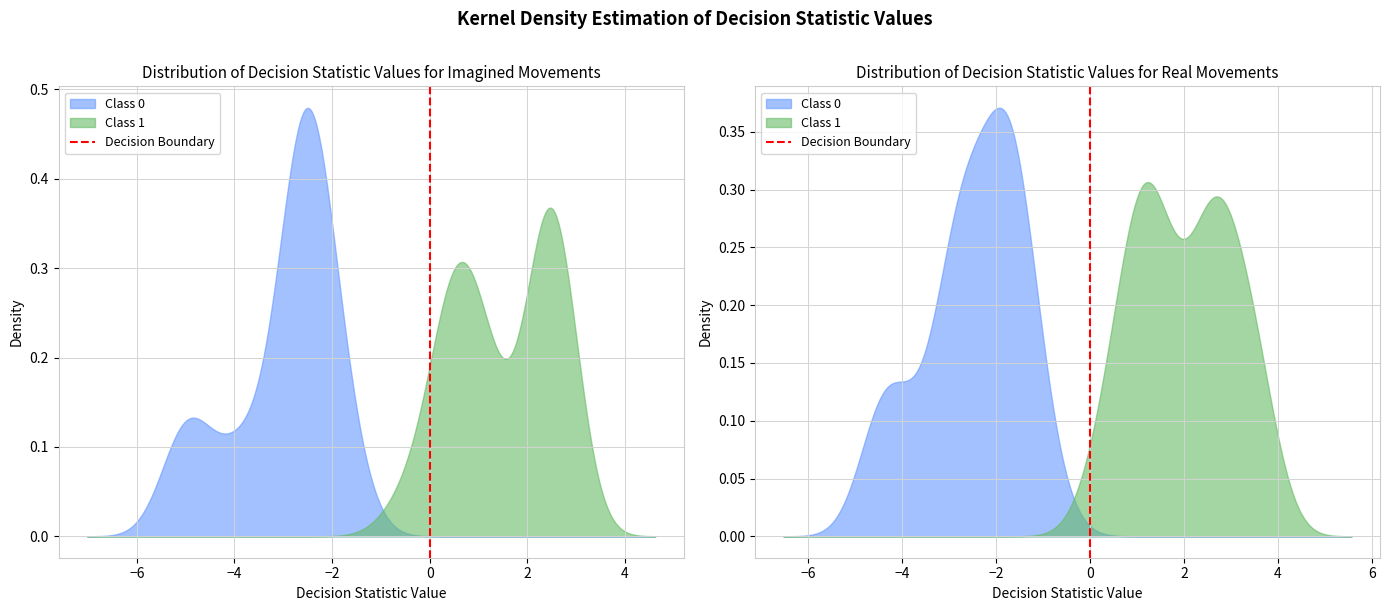

What is the difference between the maximum and minimum values?

1